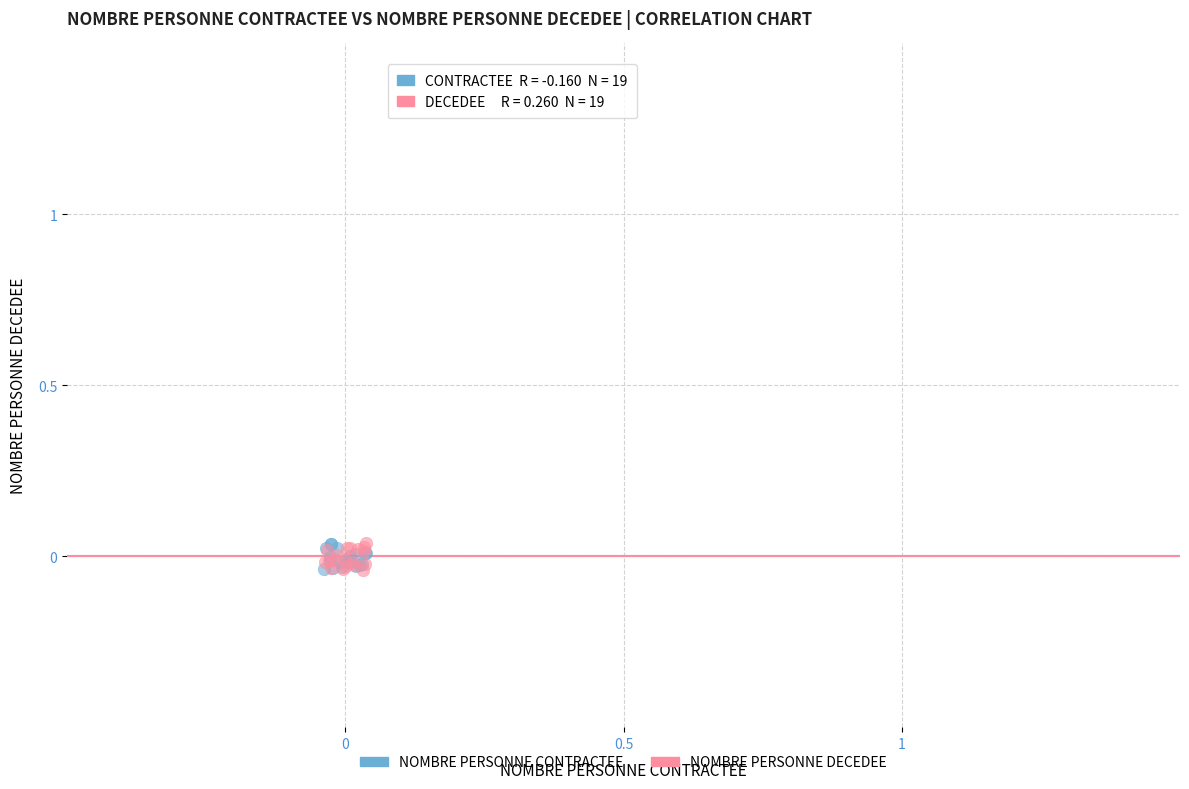

What are all the series names shown in the legend?

NOMBRE PERSONNE CONTRACTEE, NOMBRE PERSONNE DECEDEE